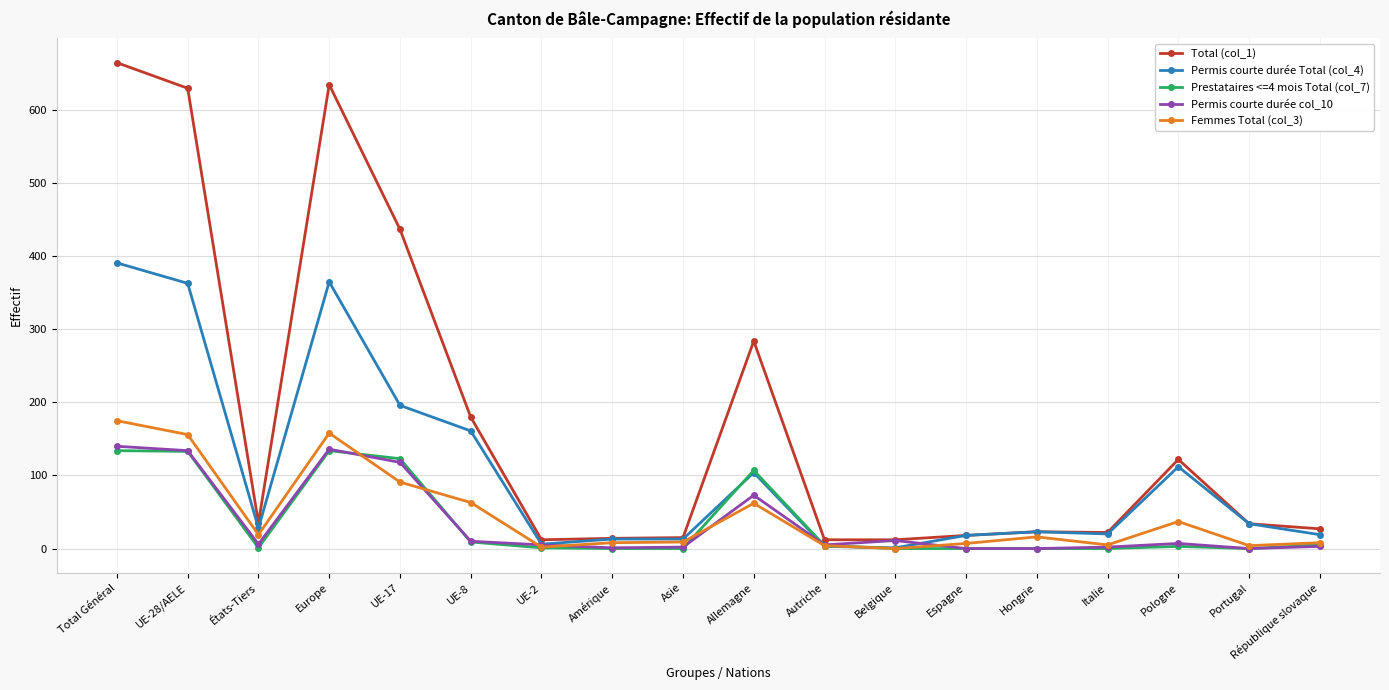

List the series in order of their peak value, highest first.

Total (col_1), Permis courte durée Total (col_4), Femmes Total (col_3), Permis courte durée col_10, Prestataires <=4 mois Total (col_7)